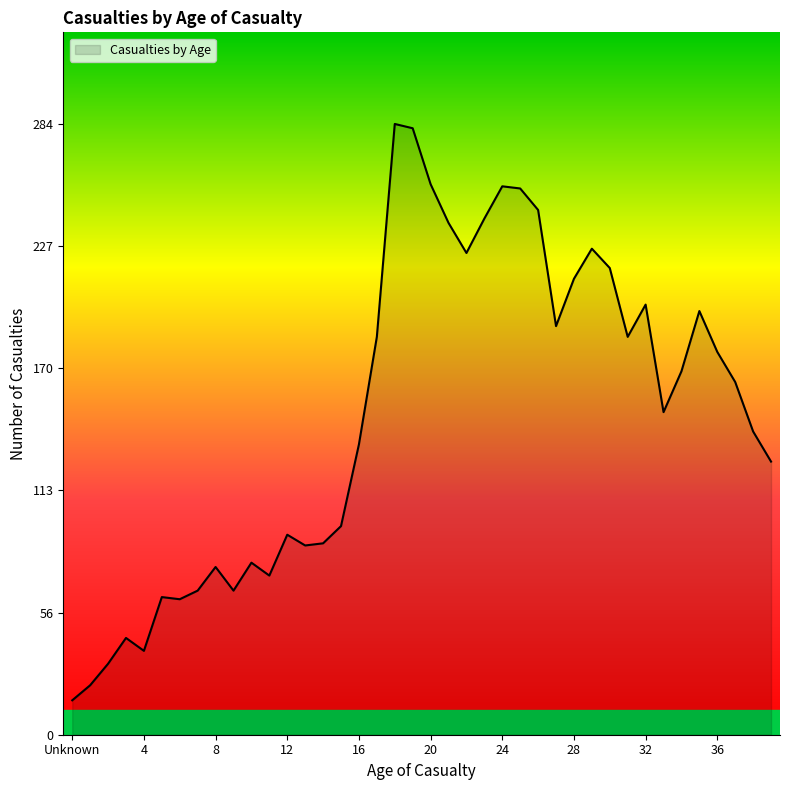

What is the maximum value shown in the chart?

284